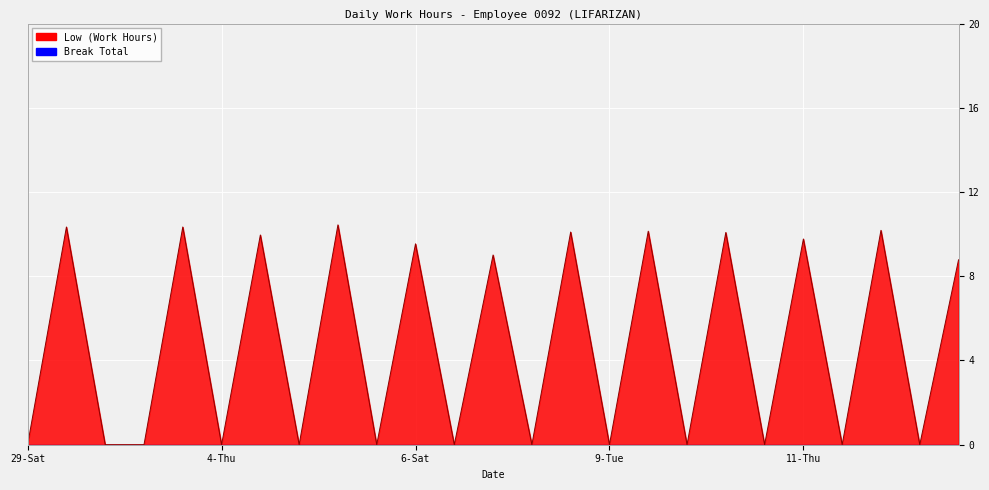

Reading left to right, list all the values displayed in this chart.

0.0	10.3	0.0	0.0	10.3	0.0	10.0	0.0	10.4	0.0	9.5	0.0	9.0	0.0	10.1	0.0	10.1	0.0	10.1	0.0	9.8	0.0	10.2	0.0	8.8